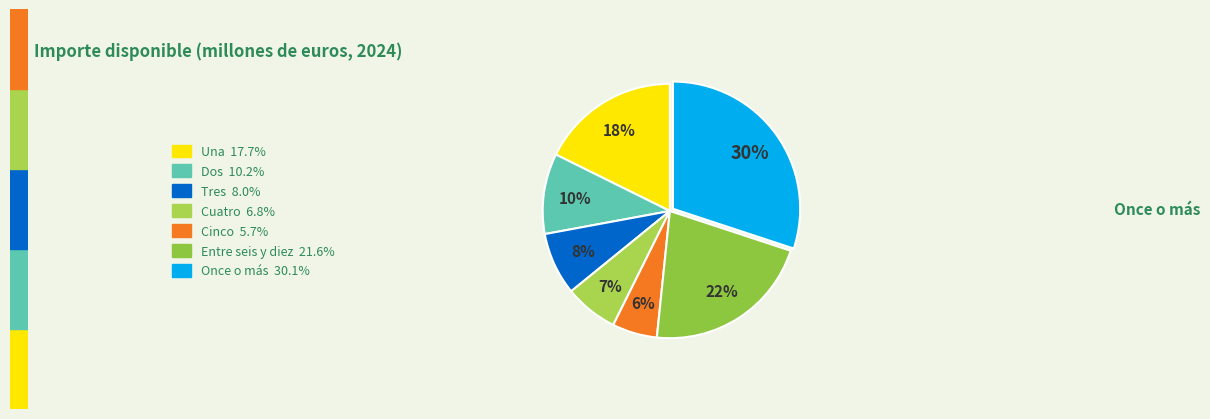

Does Cuatro represent more than half of the total?

No